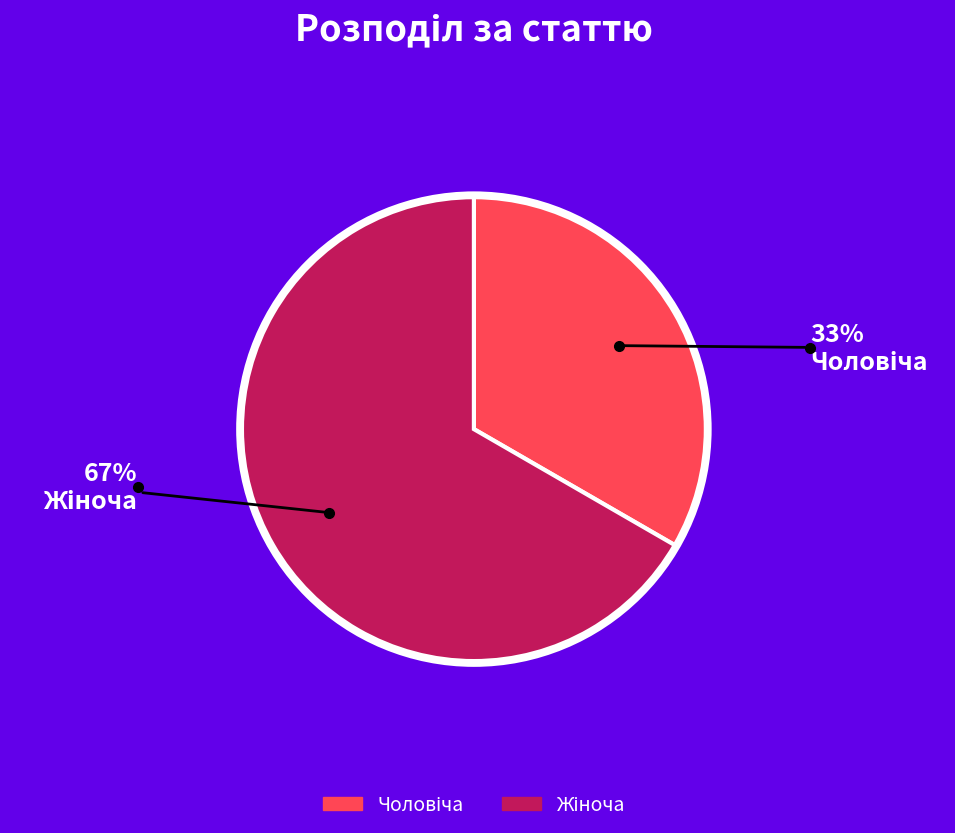

How many segments does this pie chart have?

2